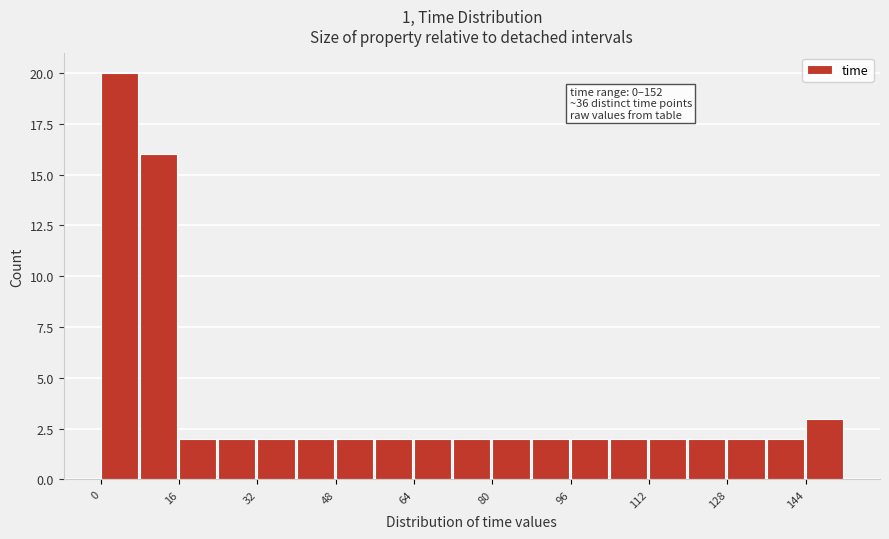

Over which range of the x-axis is the bar tallest?

0 to 8